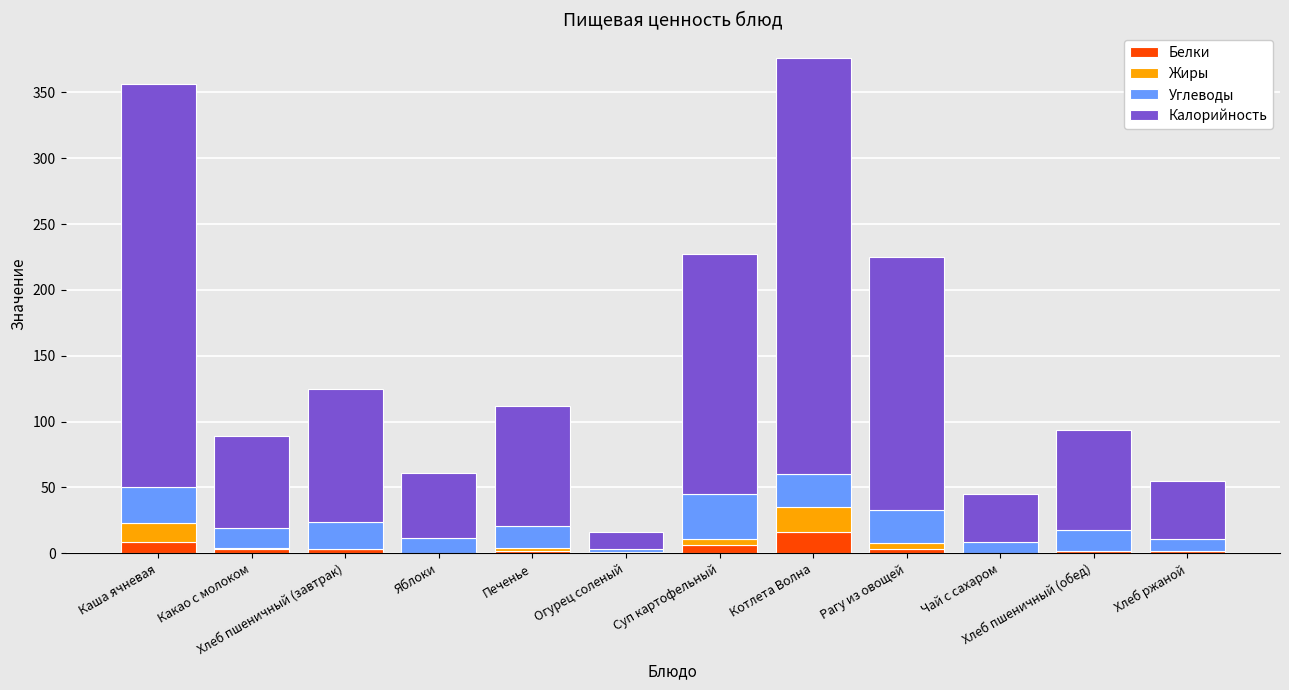

Does the chart contain stacked bars?

Yes